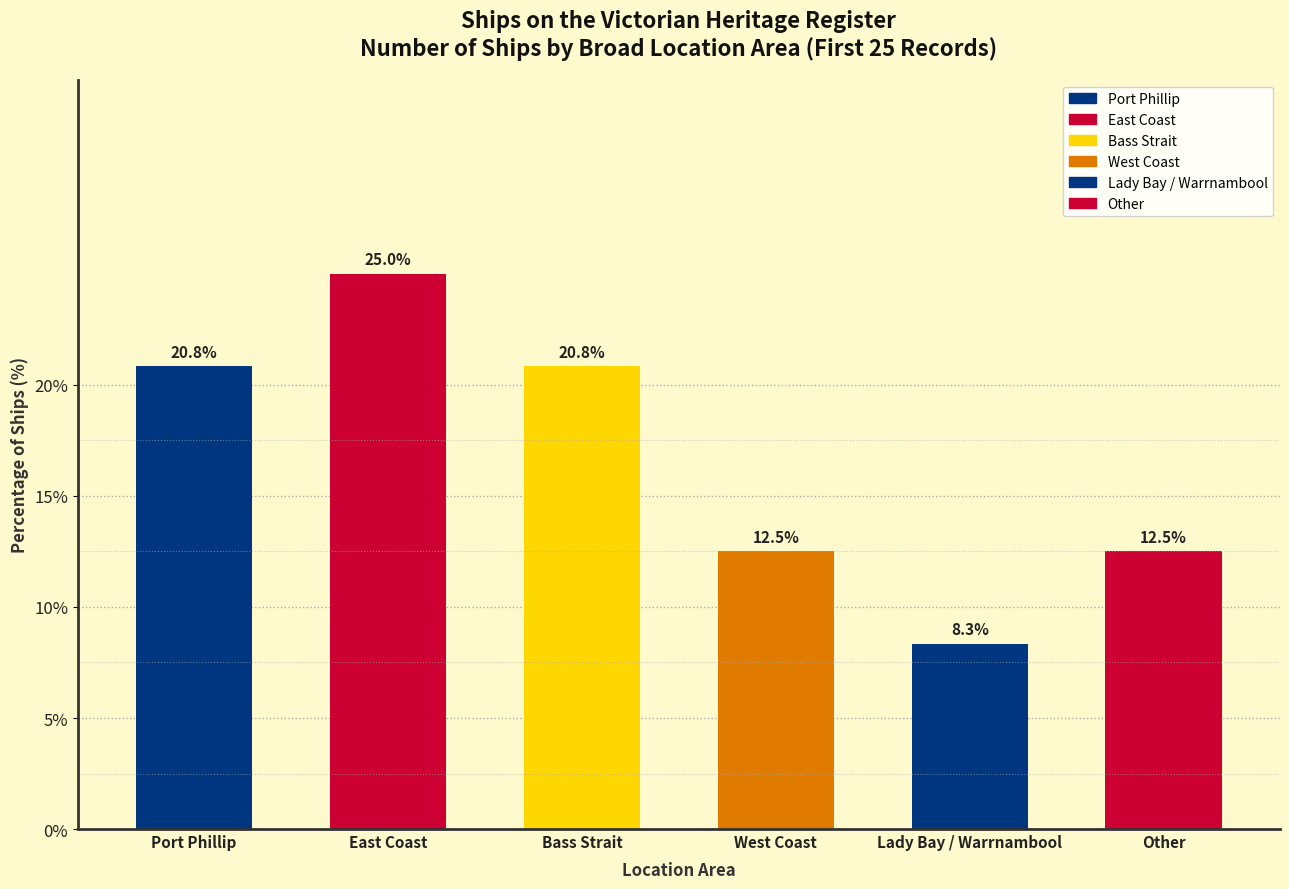

Rank the categories by value from lowest to highest.

Lady Bay / Warrnambool, West Coast, Other, Port Phillip, Bass Strait, East Coast